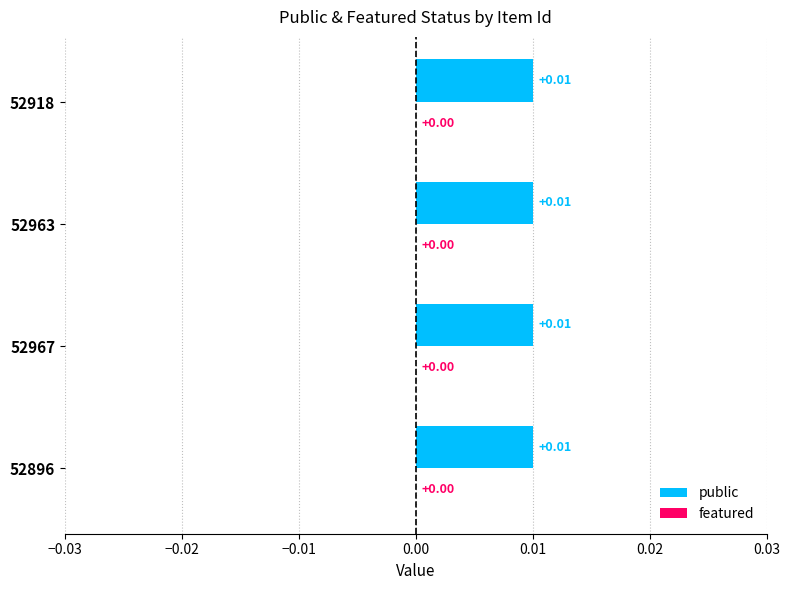

How many bars are there in each group?

2